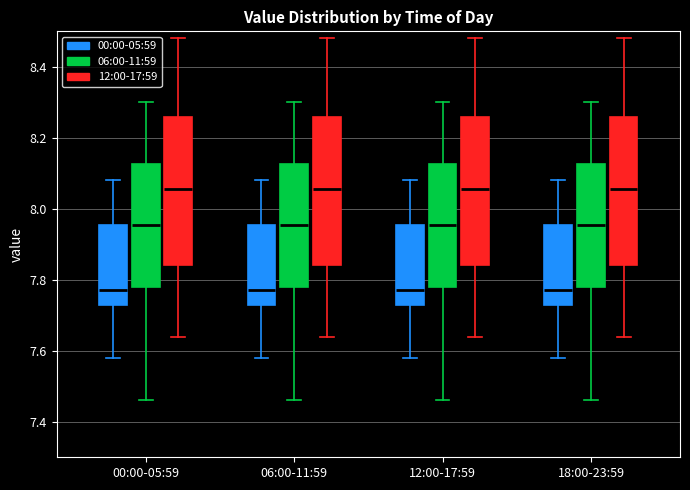

Where does the upper whisker of the box for 06:00-11:59 (12:00-17:59) end on the y-axis? The values are not printed on the chart, so give them approximately, as read against the axis.

8.48